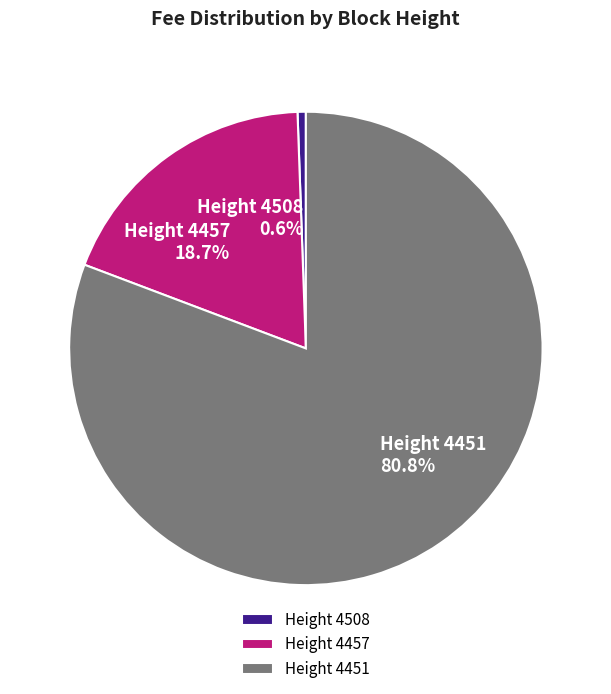

Which has a higher value, Height 4451 or Height 4508?

Height 4451